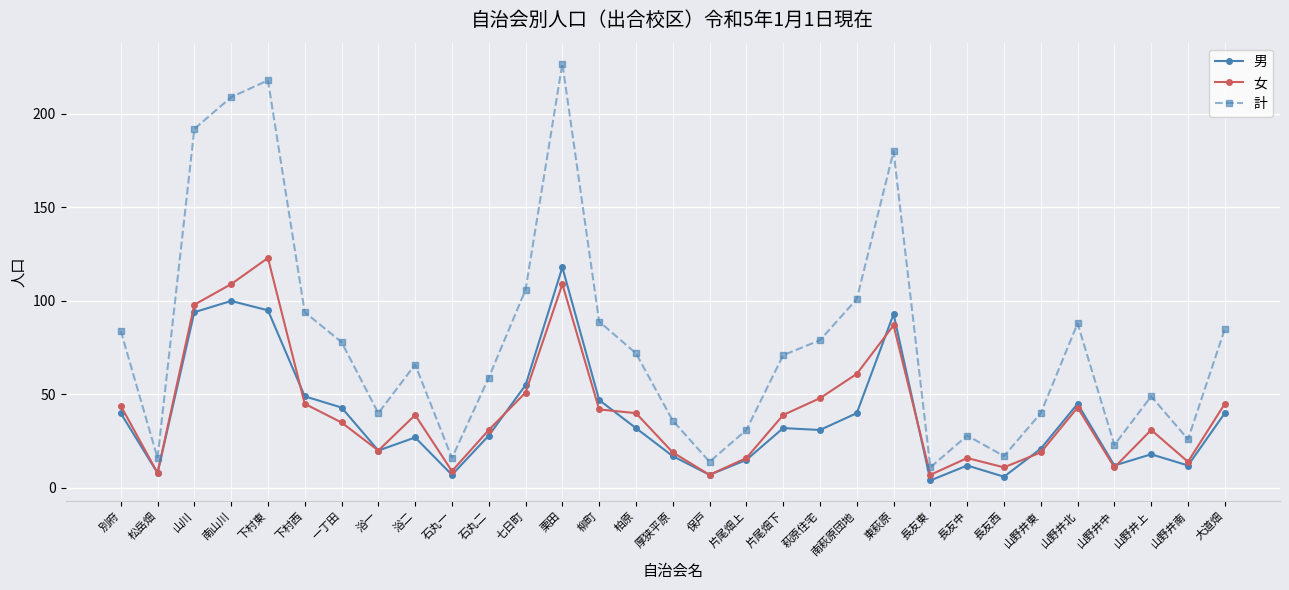

Which series has the largest range (max minus min)?

計